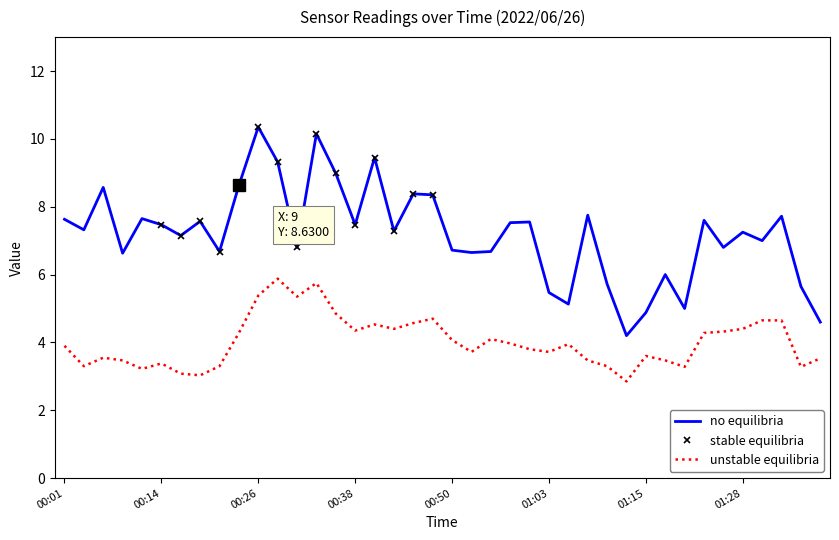

Which label corresponds to the smallest value in the chart?

01:13